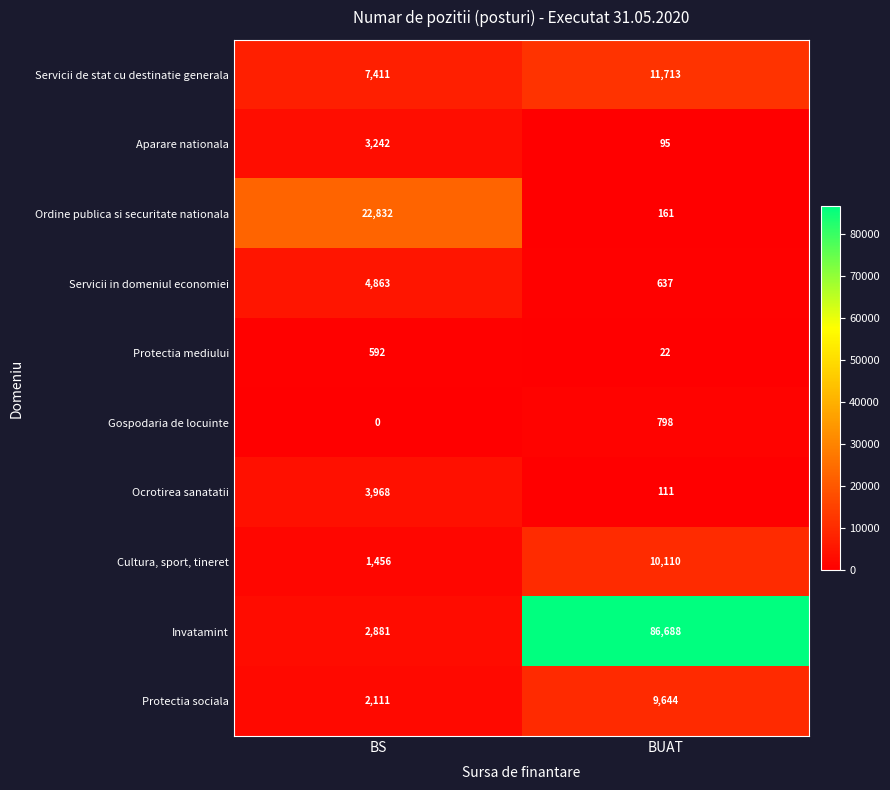

At which label is Gospodaria de locuinte closest to 399?

BS